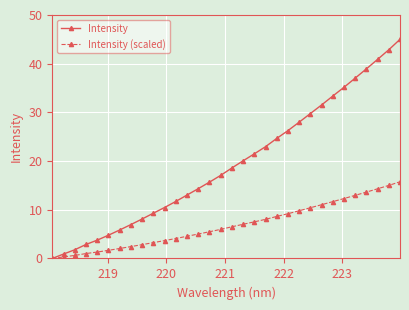

What is the value of the Intensity (scaled) point at the 24th from the left?

10.4